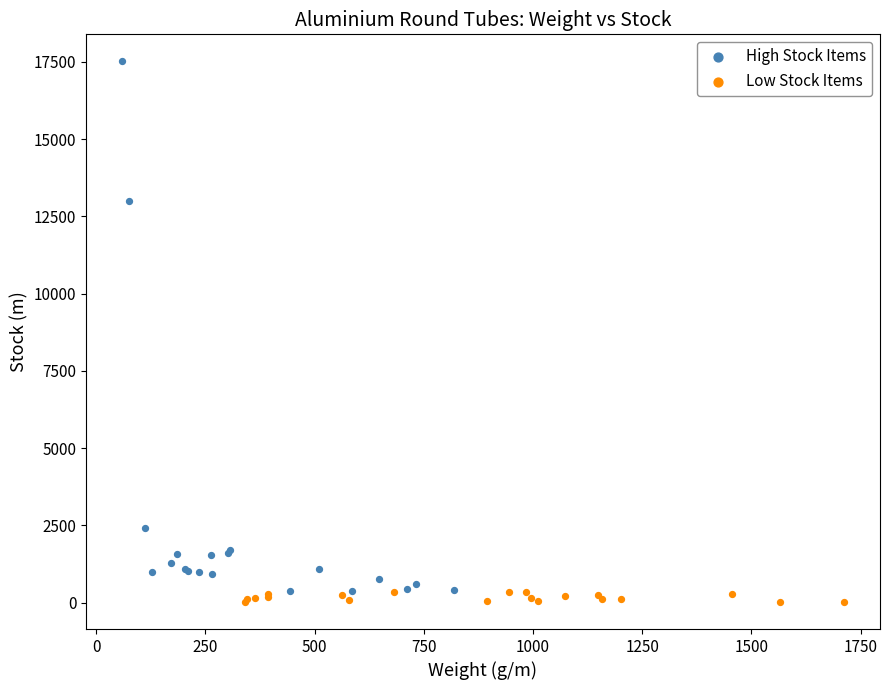

Which series reaches the maximum Y coordinate?

High Stock Items